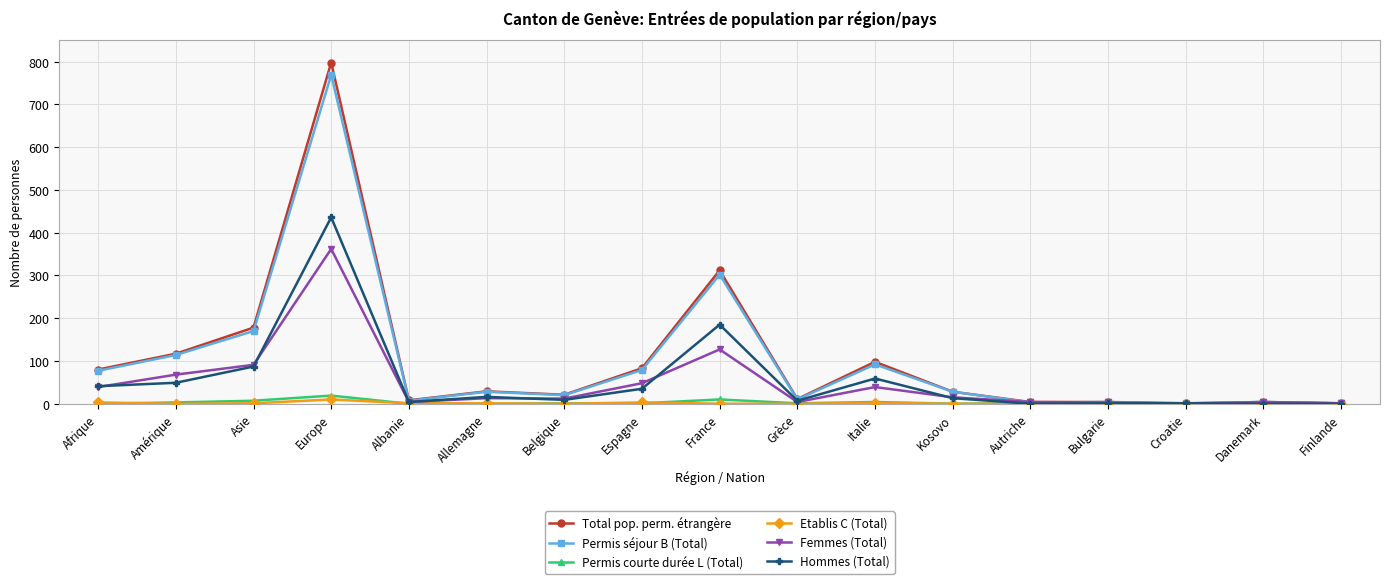

At which label does Femmes (Total) reach its peak?

Europe